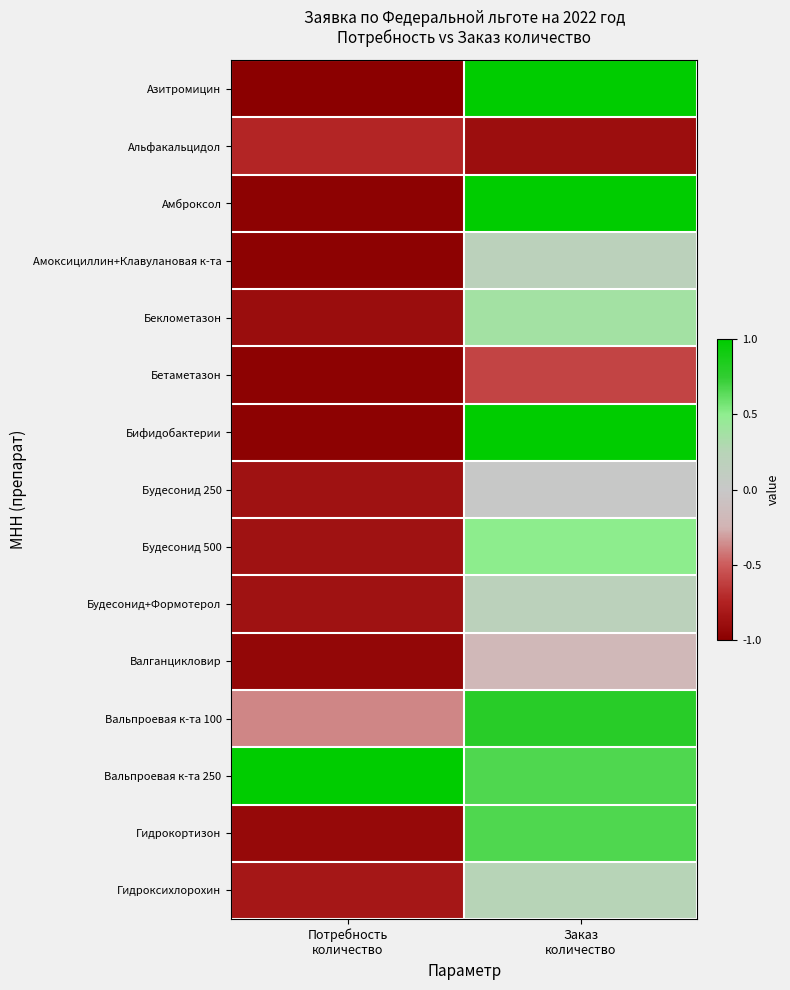

How many categories are shown in the chart?

2